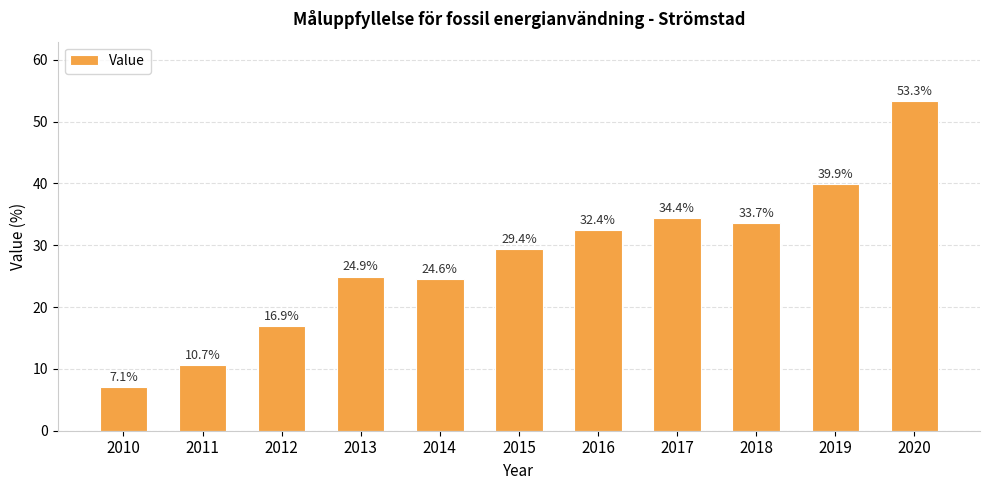

What is the difference between the second highest and minimum values?

32.8